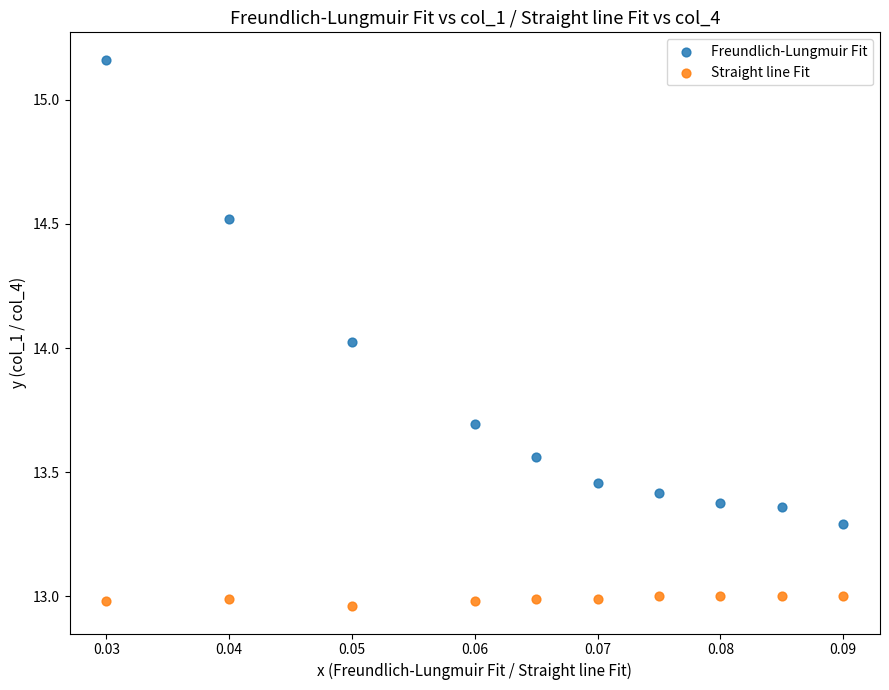

Which series contains the lowest Y value?

Straight line Fit